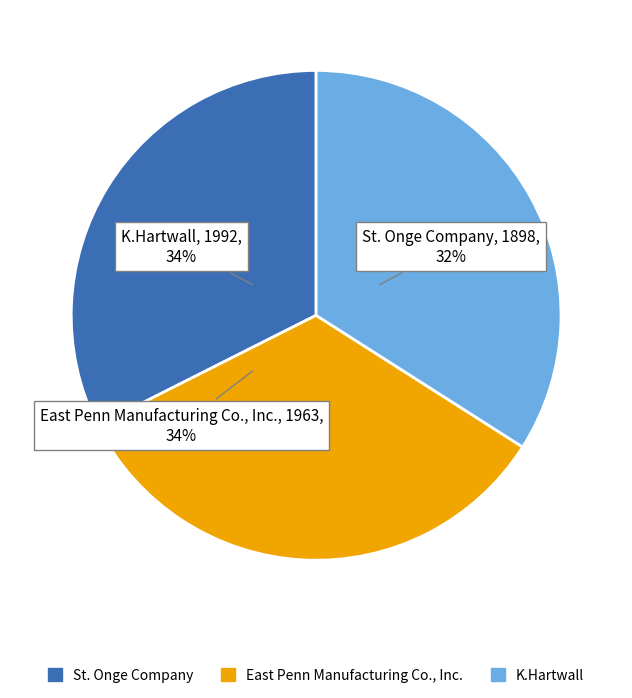

True or false: St. Onge Company accounts for 32% of the total.

True